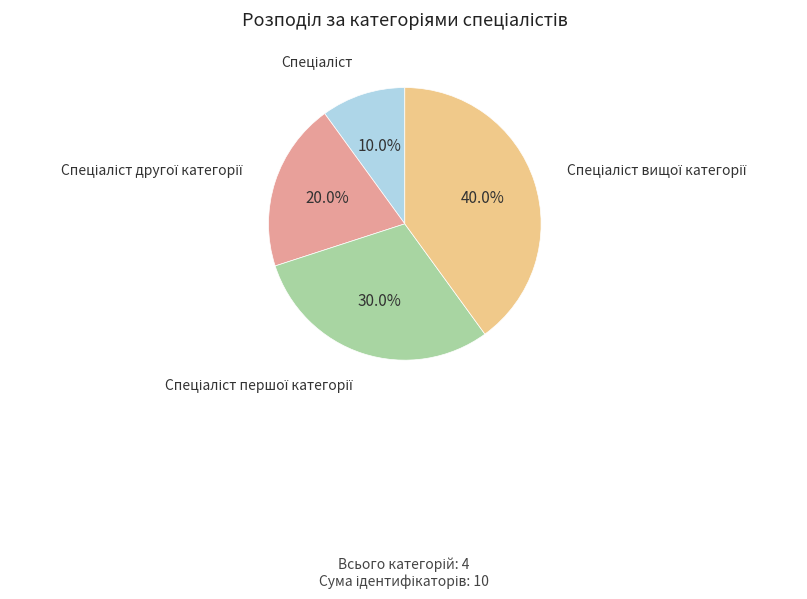

Is there a majority slice in this chart?

No